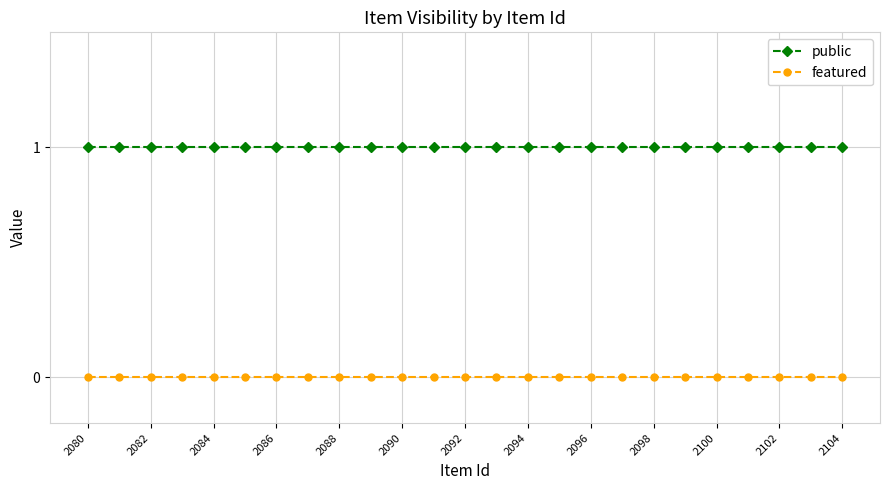

Which series has the largest total across all categories?

public